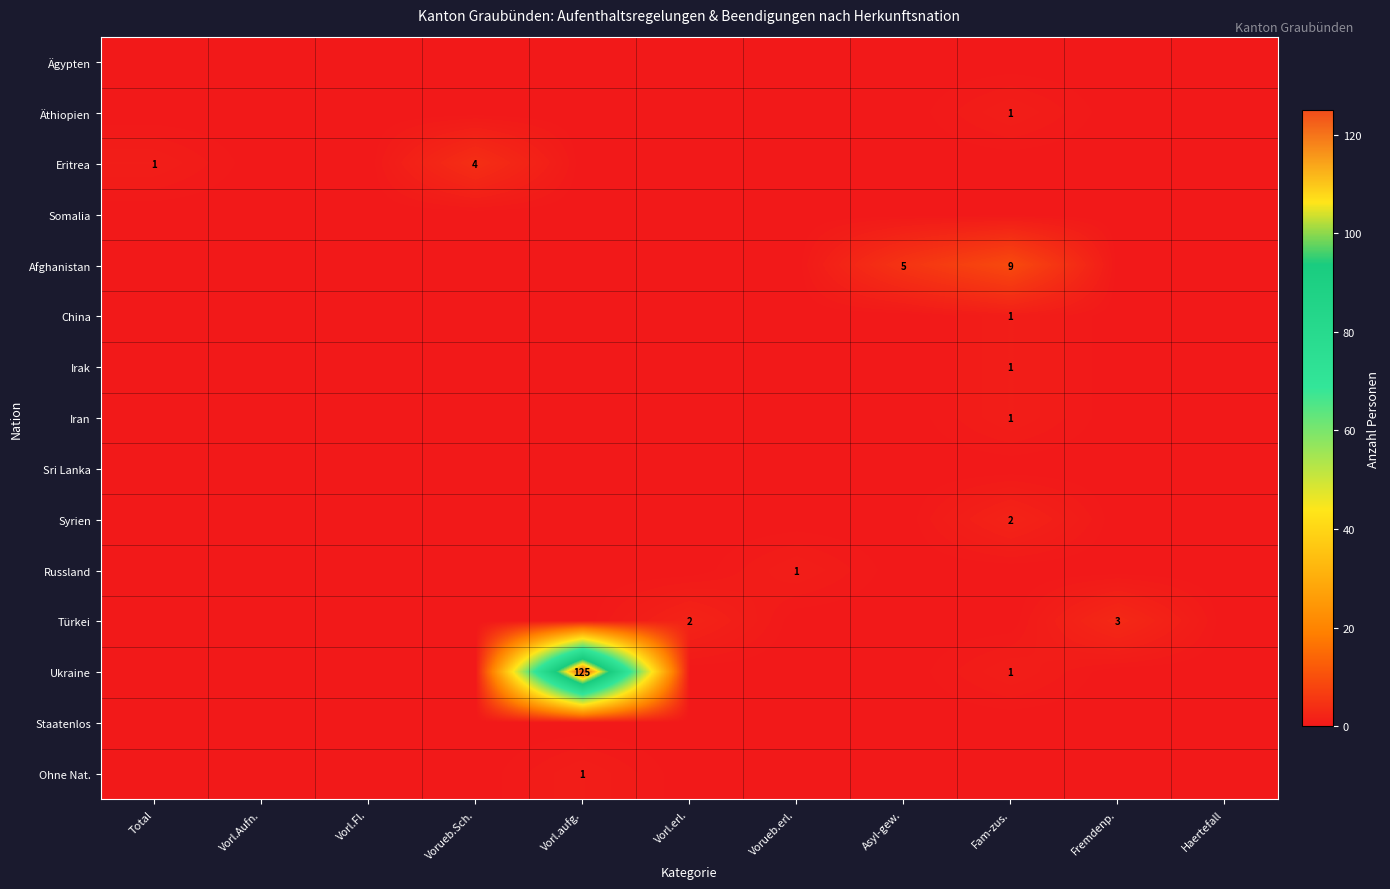

The Türkei series shows 1 at Fremdenp.. True or false?

False